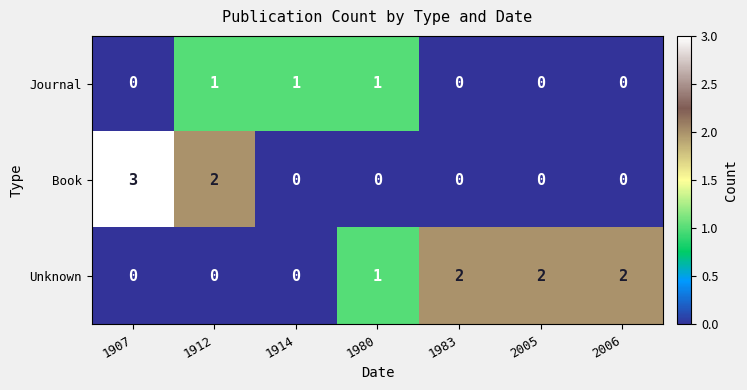

What is the difference between the maximum and minimum values in the Book series?

3